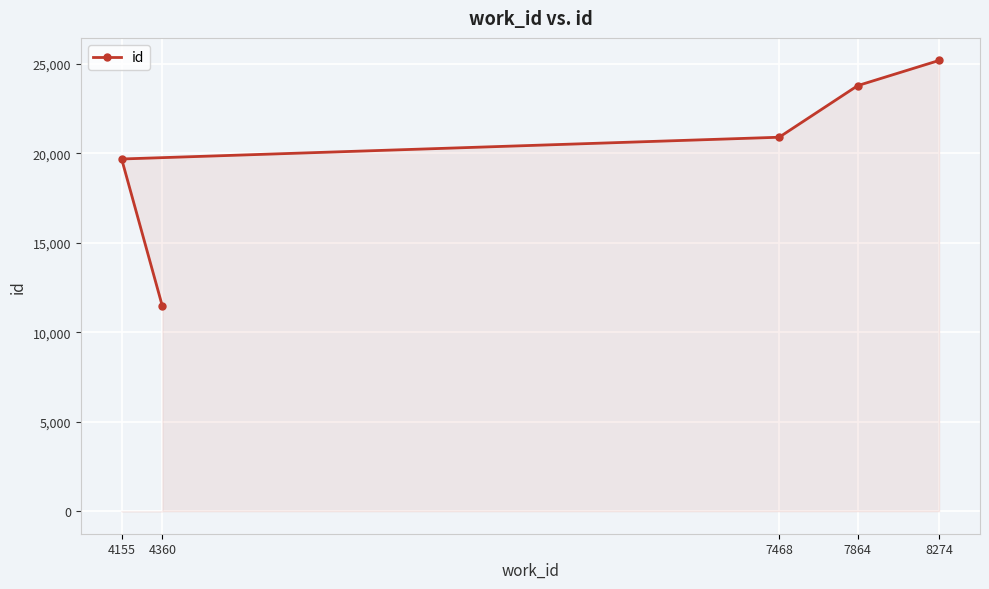

What is the greatest value displayed?

25184